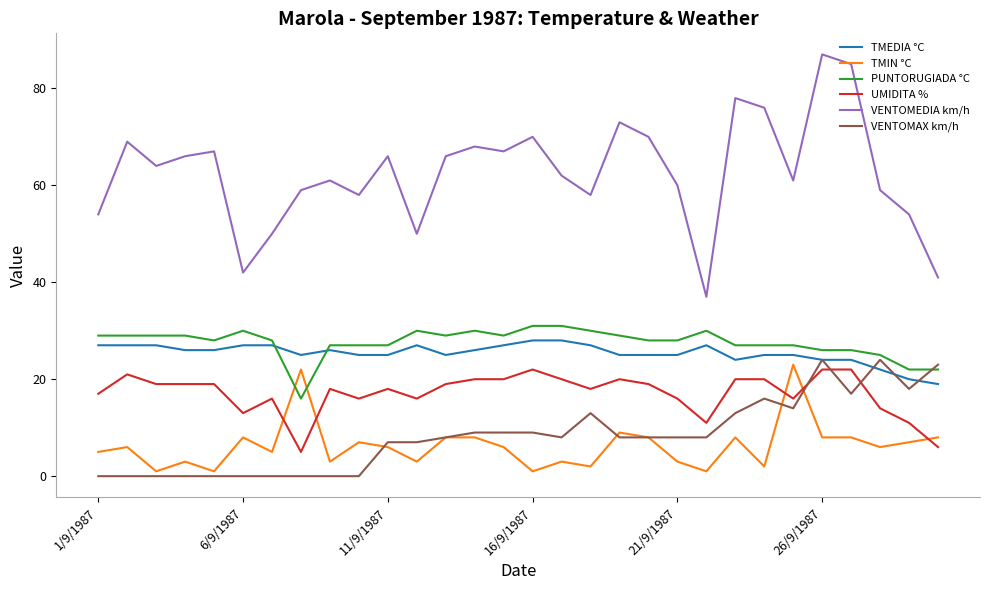

What is the difference between the second highest and second lowest values in the TMIN °C series?

21